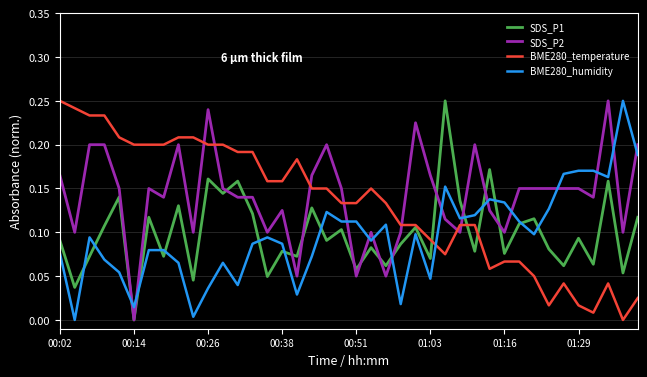

Which series ends up on top after the final intersection of BME280_humidity and SDS_P2?

SDS_P2